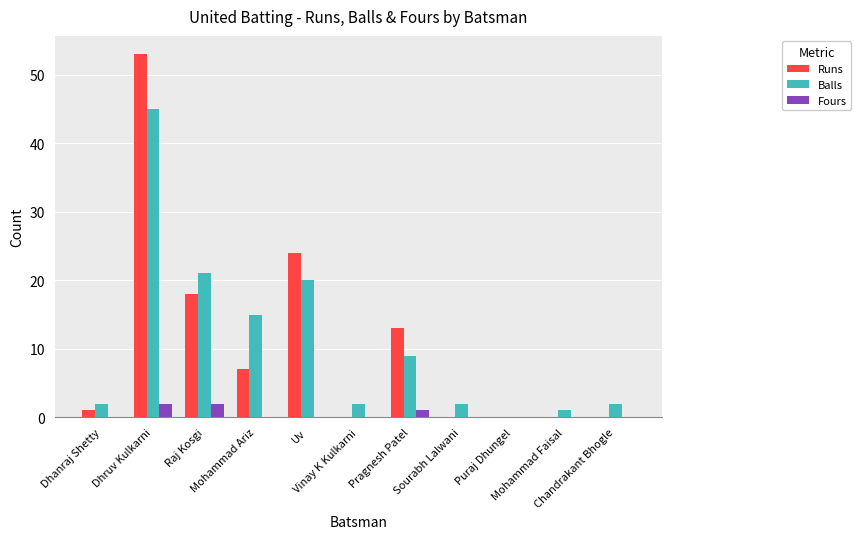

The value of Balls at Mohammad Faisal is 1. True or false?

True